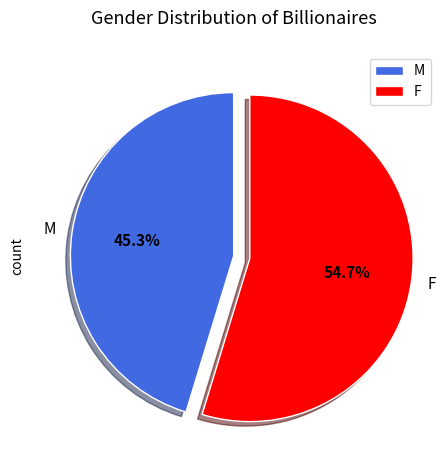

Which category has the smallest portion of the pie?

M